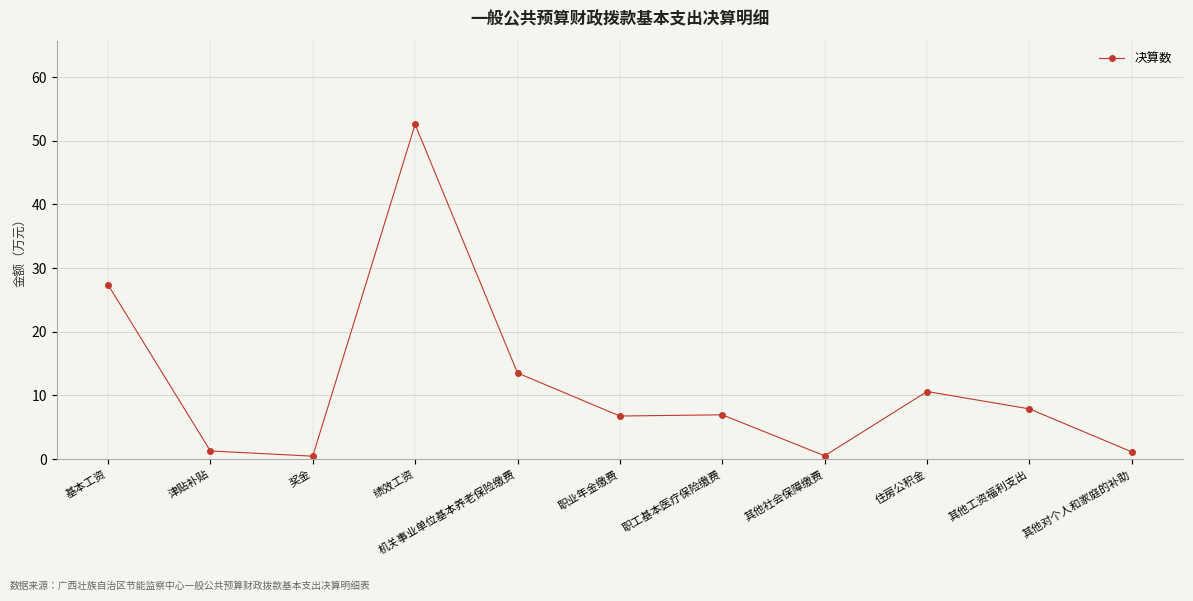

Where is the first local maximum?

绩效工资